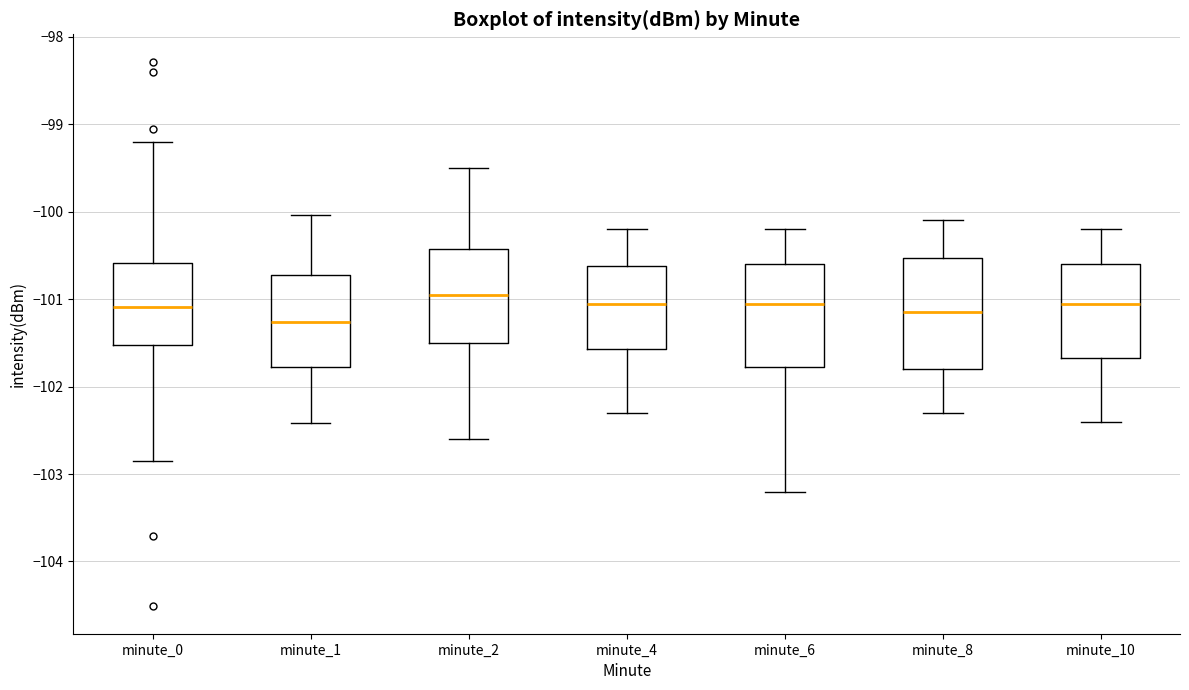

Reading left to right, read every box against the y-axis: the position of its median line, the range the box covers, and the ends of its whiskers. The values are not printed on the chart, so give them approximately, as read against the axis.

minute_0: median -101.1, box -101.5 to -100.6, whiskers -102.9 to -99.2
minute_1: median -101.3, box -101.8 to -100.7, whiskers -102.4 to -100.0
minute_2: median -100.9, box -101.5 to -100.4, whiskers -102.6 to -99.5
minute_4: median -101.0, box -101.6 to -100.6, whiskers -102.3 to -100.2
minute_6: median -101.0, box -101.8 to -100.6, whiskers -103.2 to -100.2
minute_8: median -101.1, box -101.8 to -100.5, whiskers -102.3 to -100.1
minute_10: median -101.0, box -101.7 to -100.6, whiskers -102.4 to -100.2